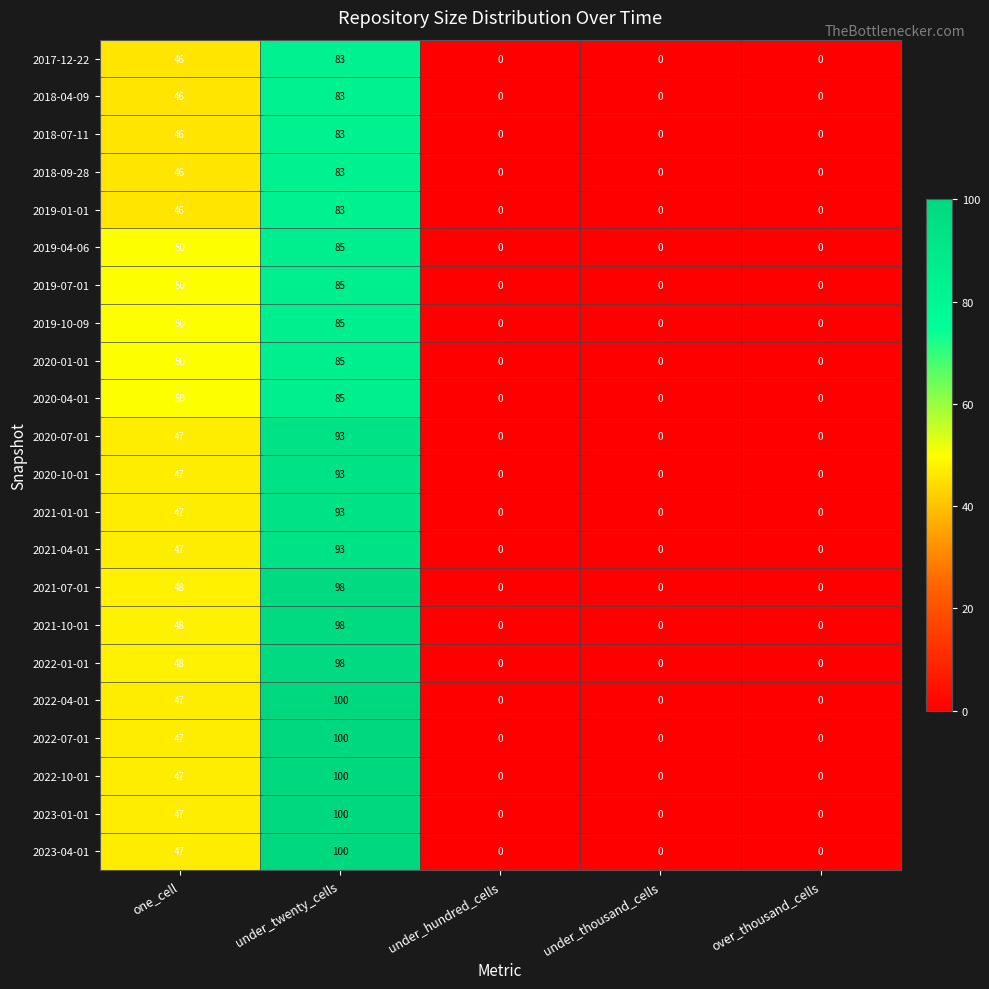

What is the highest value of the 2022-04-01 series?

100